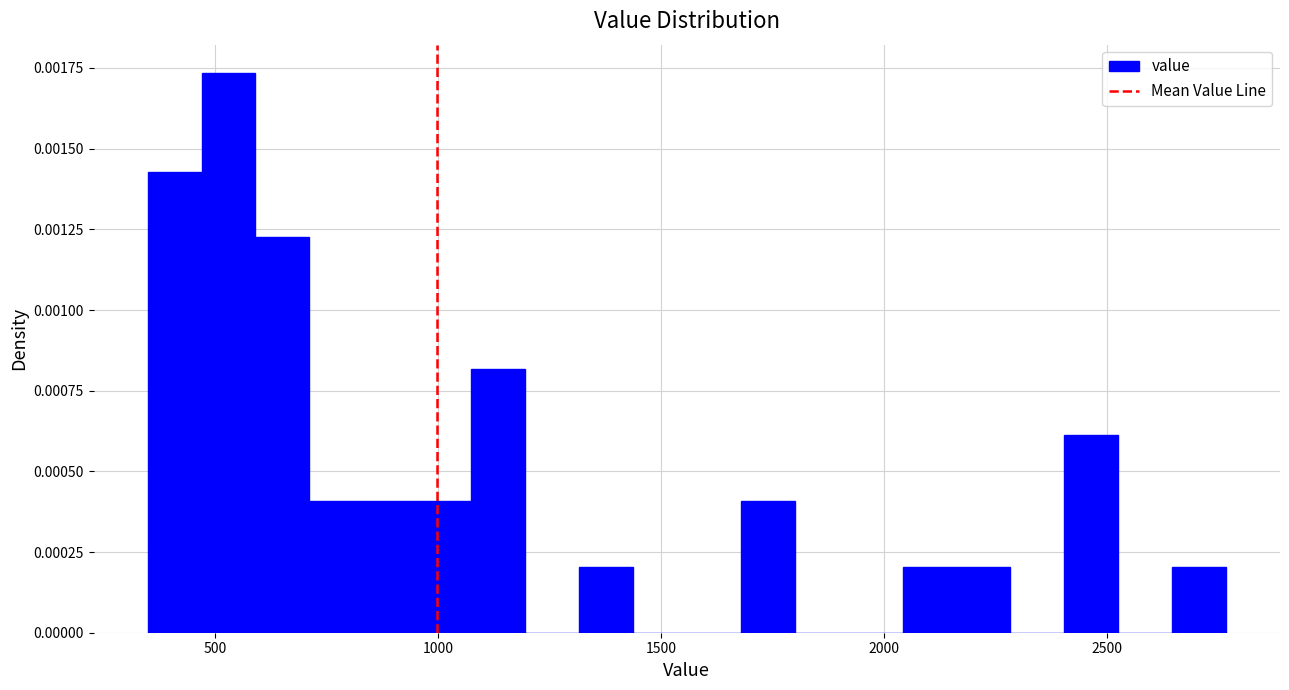

Around what value on the x-axis is the tallest bar? Give the approximate position of its centre, as read against the axis.

550